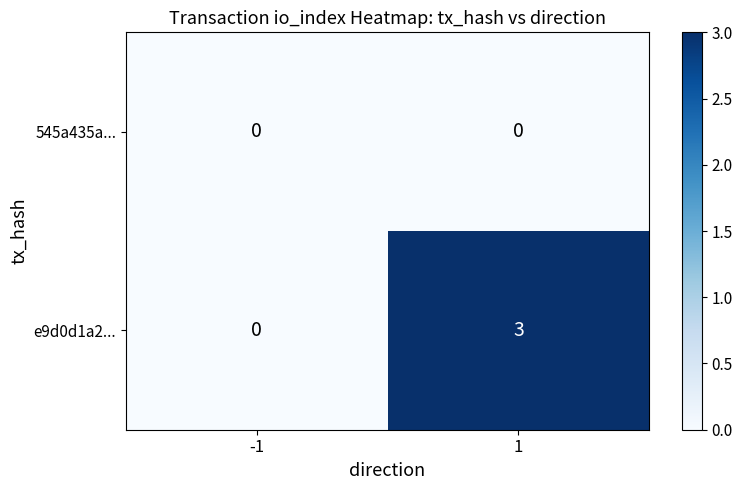

What is the maximum value for e9d0d1a2...?

3